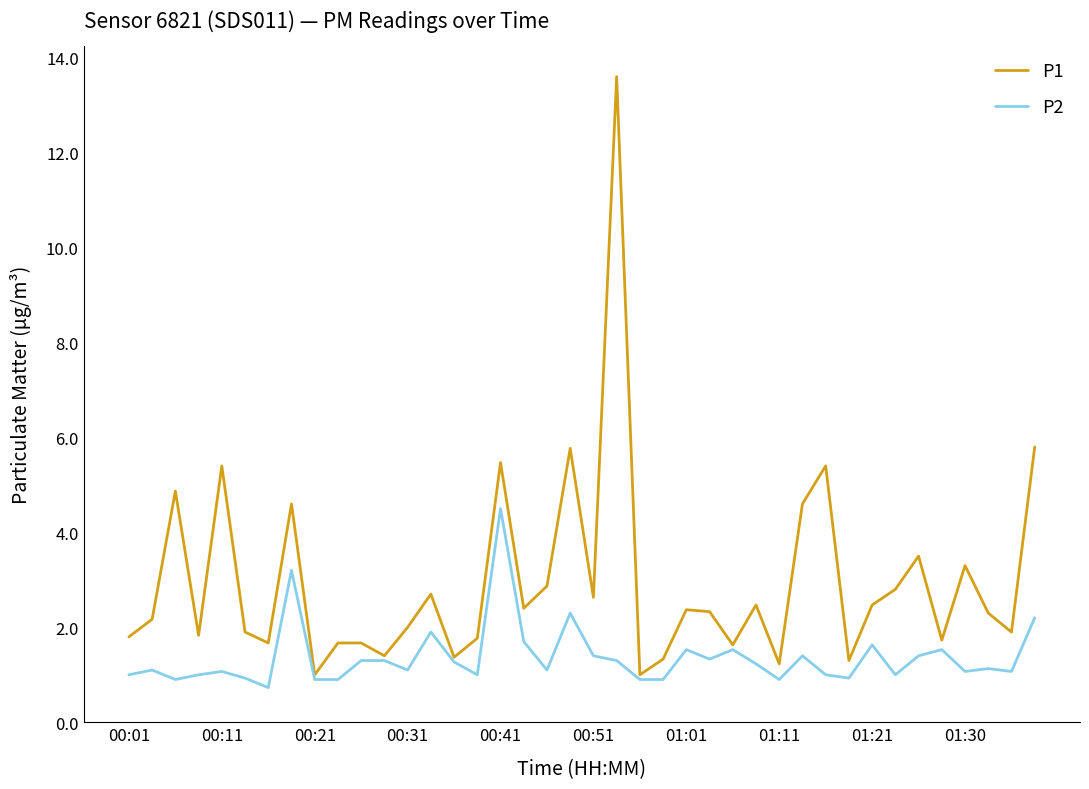

Which series has the largest range (max minus min)?

P1